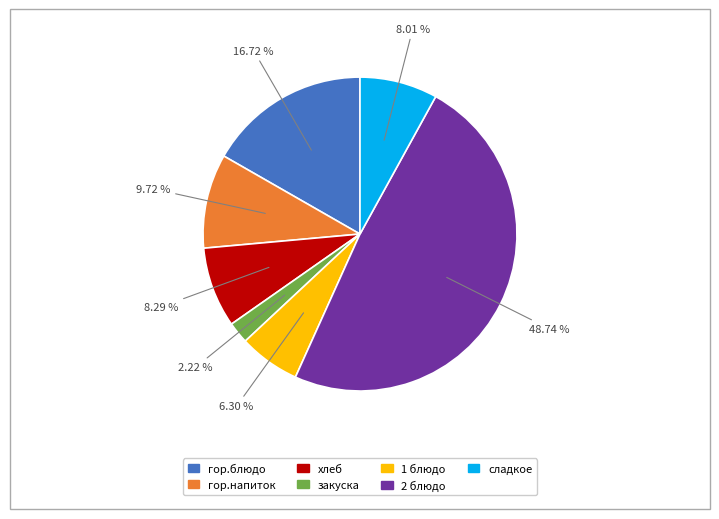

To the nearest percent, what percentage of the pie is 1 блюдо?

6%